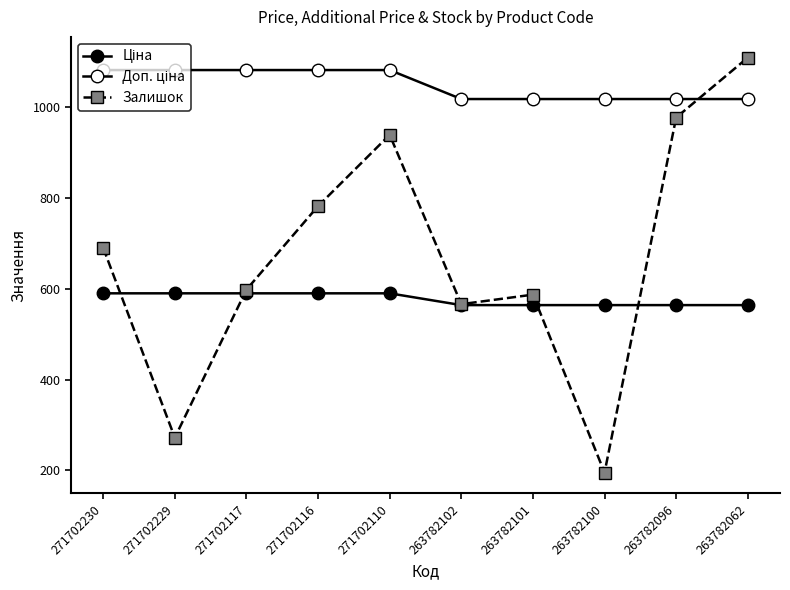

Where is Доп. ціна nearest to the value 1049?

263782102